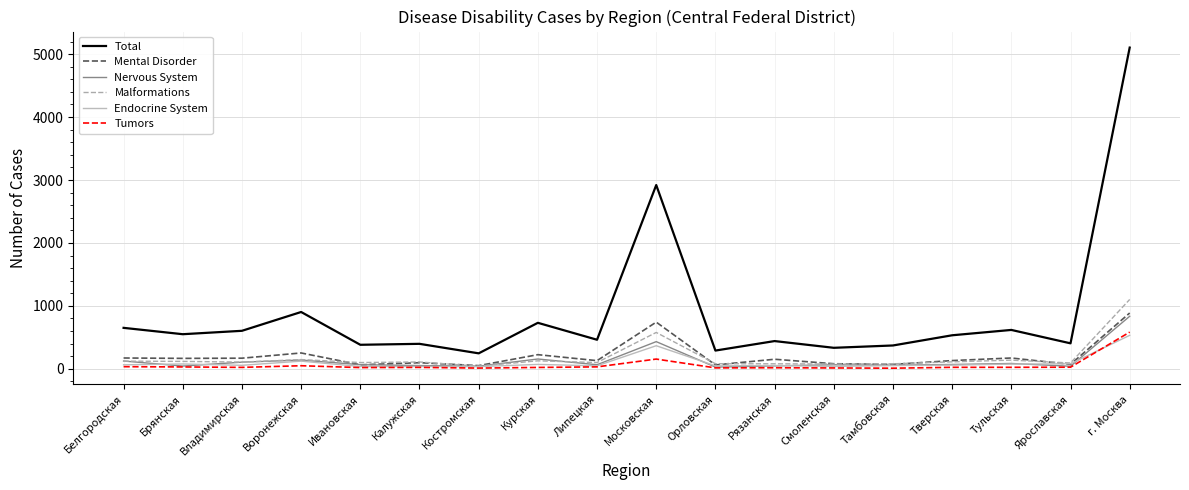

How many series are shown in this chart?

6